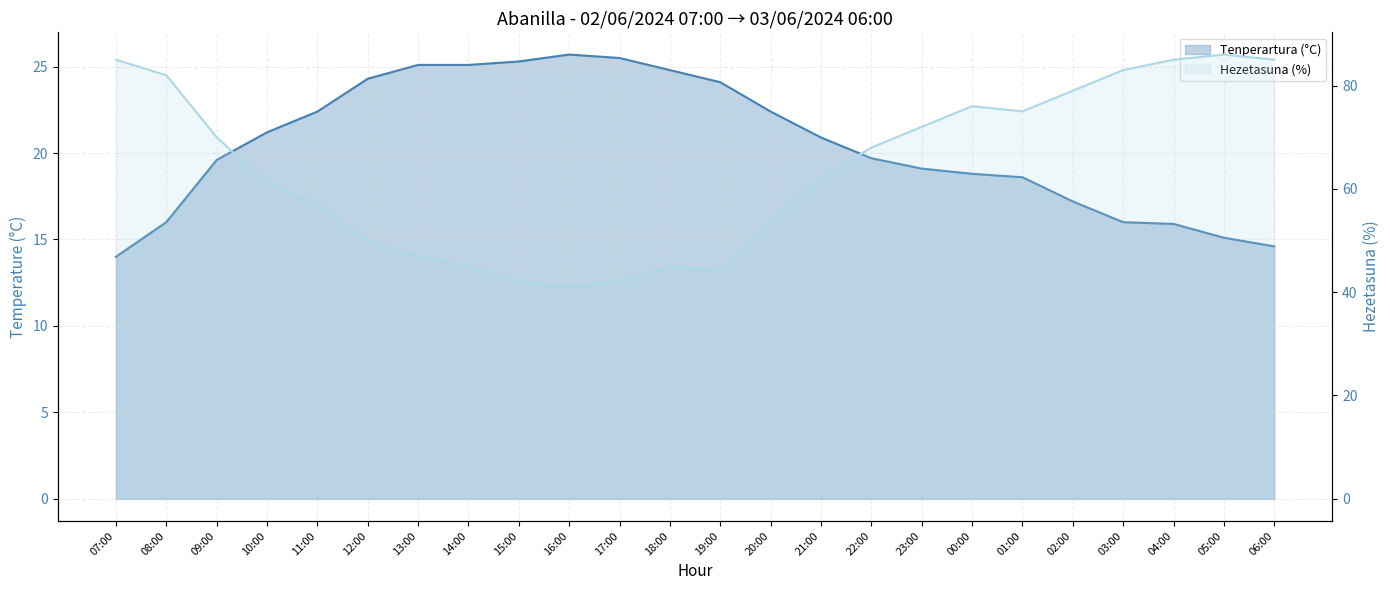

Reading right to left, extract all data points from this chart.

Tenperartura (°C): 06:00=14.6	05:00=15.1	04:00=15.9	03:00=16.0	02:00=17.2	01:00=18.6	00:00=18.8	23:00=19.1	22:00=19.7	21:00=20.9	20:00=22.4	19:00=24.1	18:00=24.8	17:00=25.5	16:00=25.7	15:00=25.3	14:00=25.1	13:00=25.1	12:00=24.3	11:00=22.4	10:00=21.2	09:00=19.6	08:00=16.0	07:00=14.0
Hezetasuna (%): 06:00=85.0	05:00=86.0	04:00=85.0	03:00=83.0	02:00=79.0	01:00=75.0	00:00=76.0	23:00=72.0	22:00=68.0	21:00=62.0	20:00=54.0	19:00=44.0	18:00=45.0	17:00=42.0	16:00=41.0	15:00=42.0	14:00=45.0	13:00=47.0	12:00=50.0	11:00=57.0	10:00=61.0	09:00=70.0	08:00=82.0	07:00=85.0